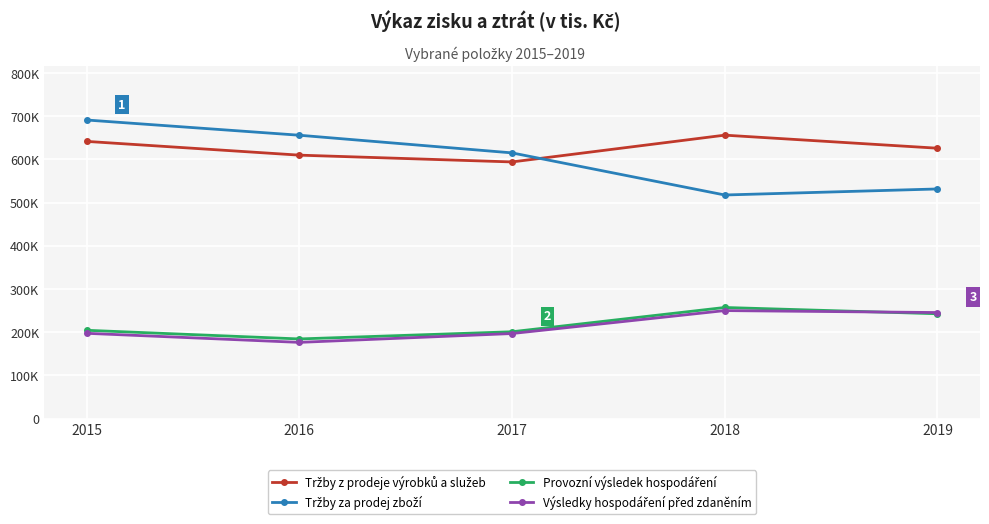

Does the chart have visible grid lines?

Yes